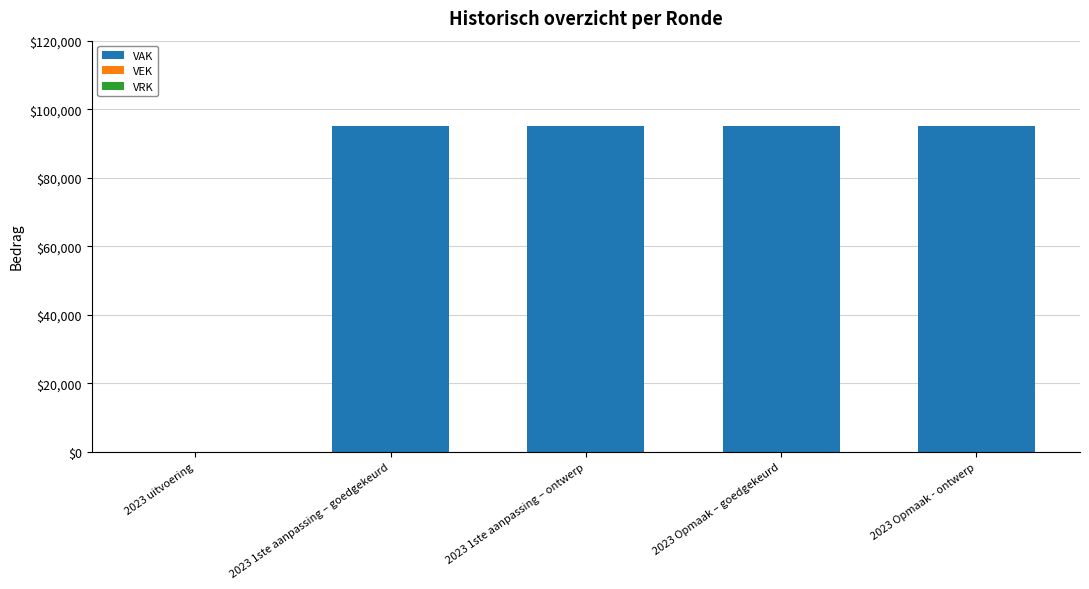

What is the maximum value shown in the chart?

95000